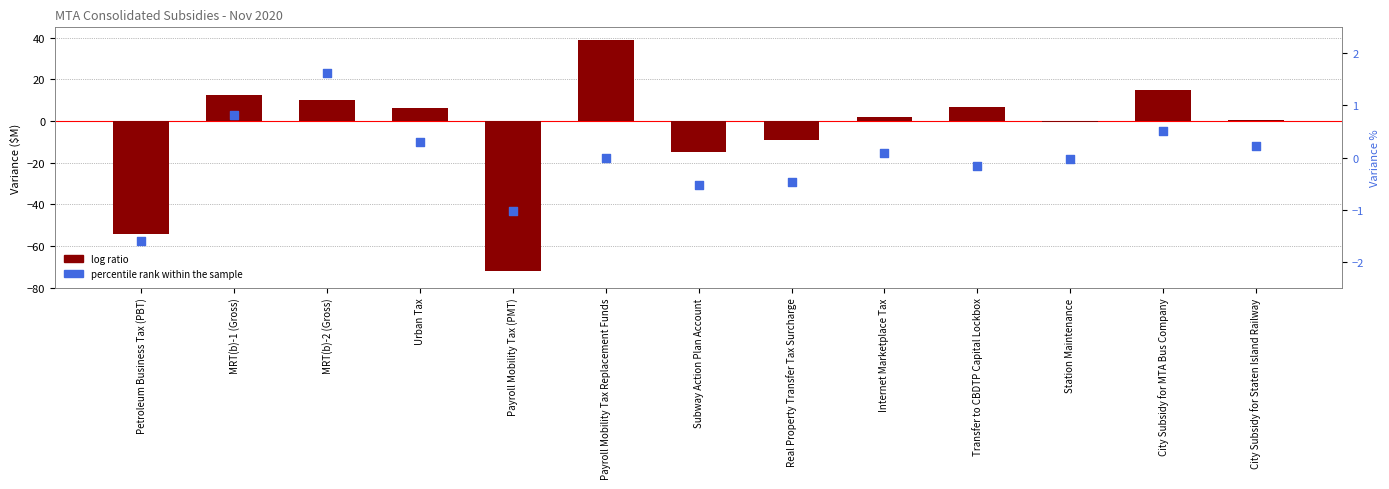

Is the value of log ratio at MRT(b)-1 (Gross) greater than the value of percentile rank within the sample at MRT(b)-1 (Gross)?

Yes